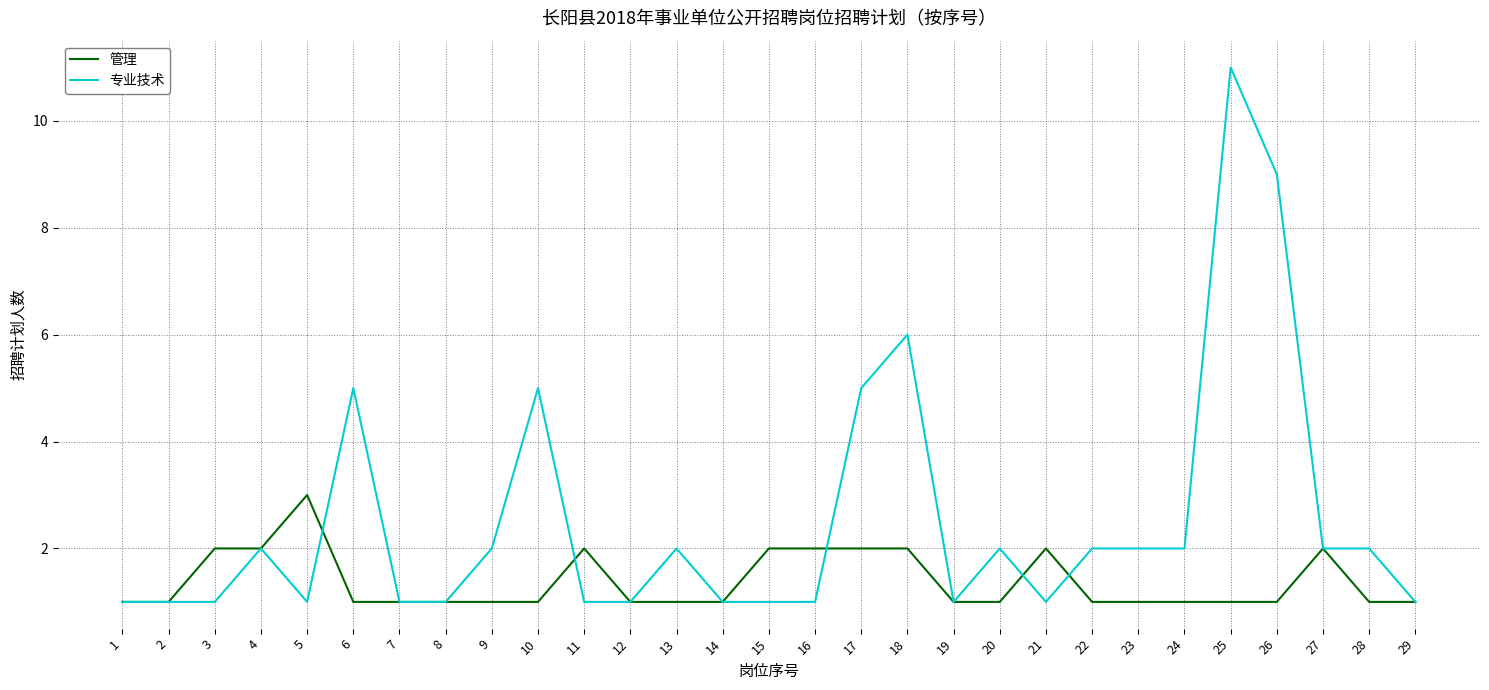

Rank the series at 23 from highest to lowest value.

专业技术, 管理